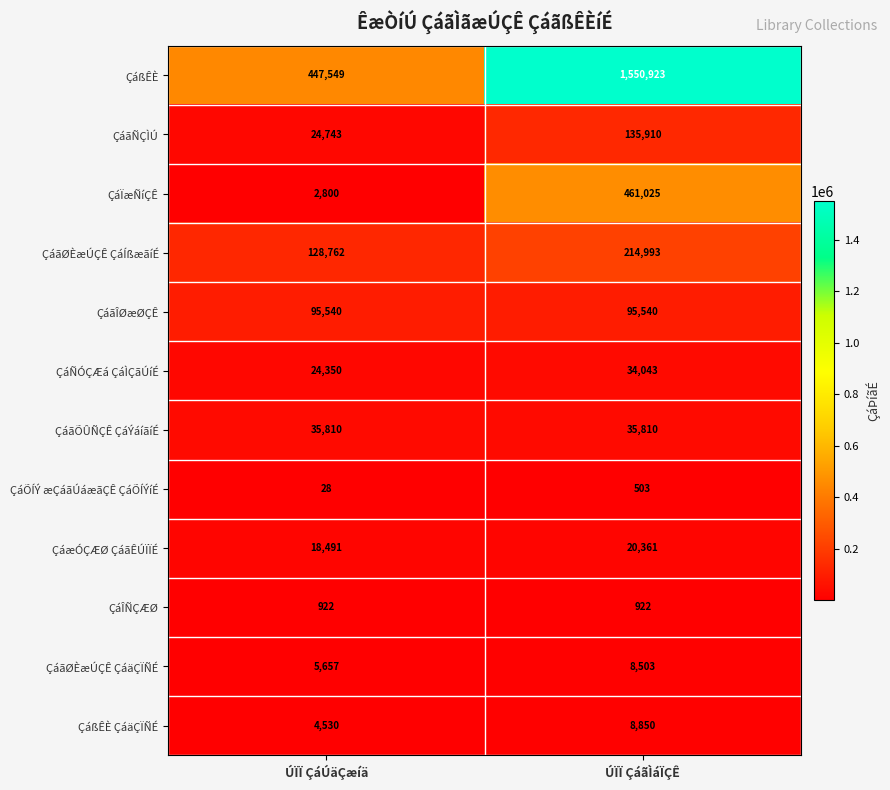

Read the ÇáÕÍÝ æÇáãÚáæãÇÊ ÇáÕÍÝíÉ value at ÚÏÏ ÇáãÌáÏÇÊ, to the nearest 10.

500